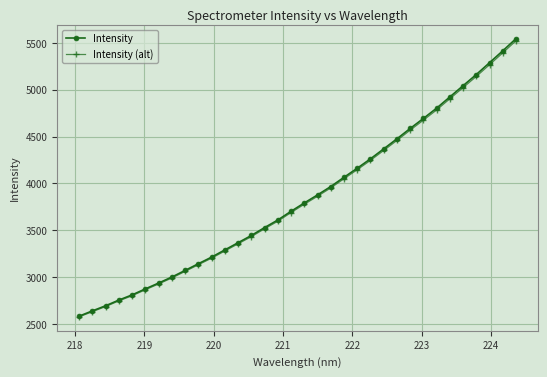

Is this an area chart (filled region under the line)?

No